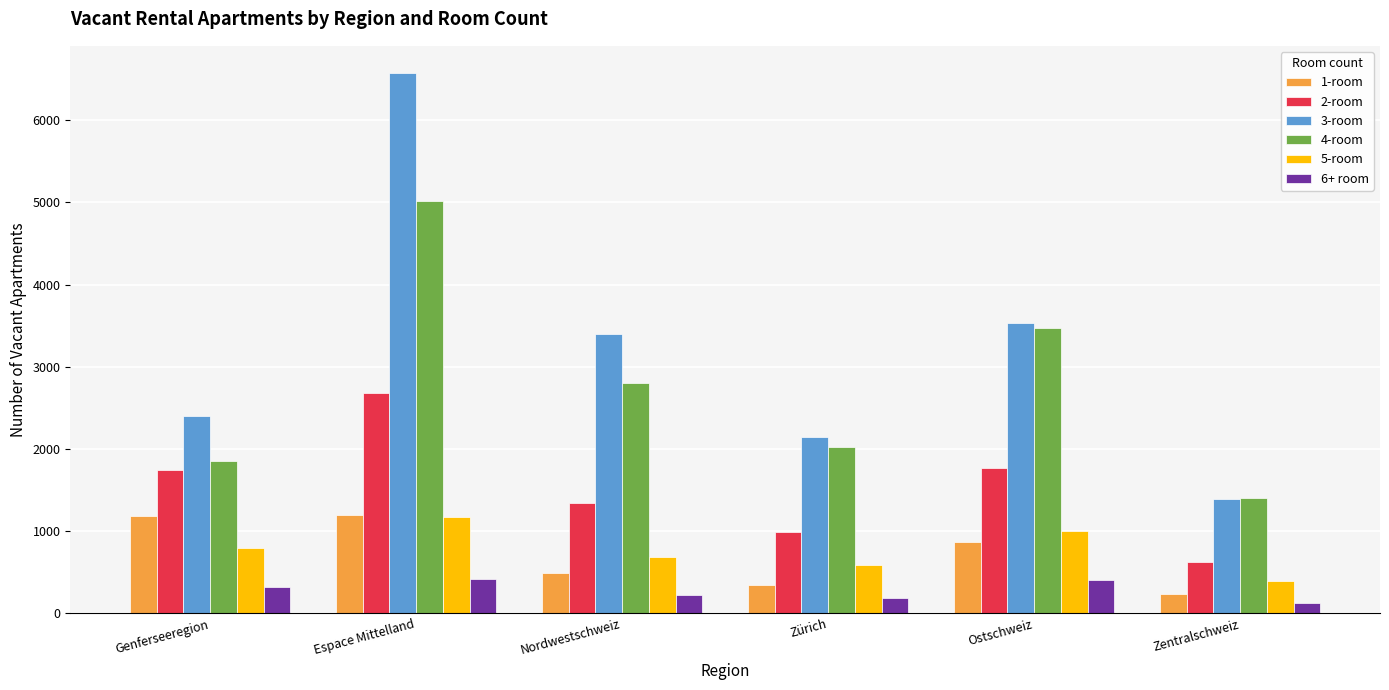

The 6+ room series shows 405 at Ostschweiz. True or false?

True